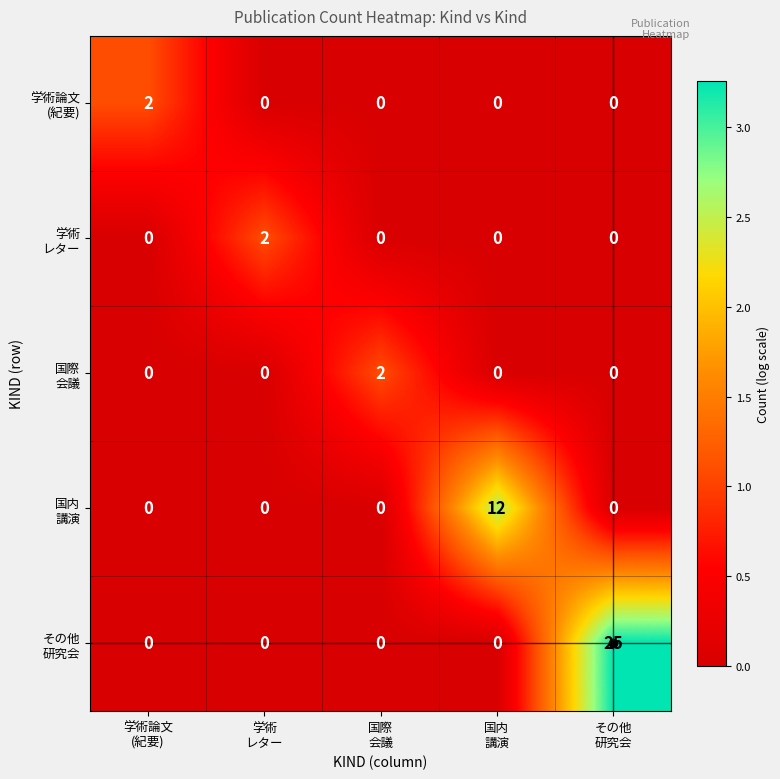

What is the difference between the highest and lowest values at 国内
講演?

2.6